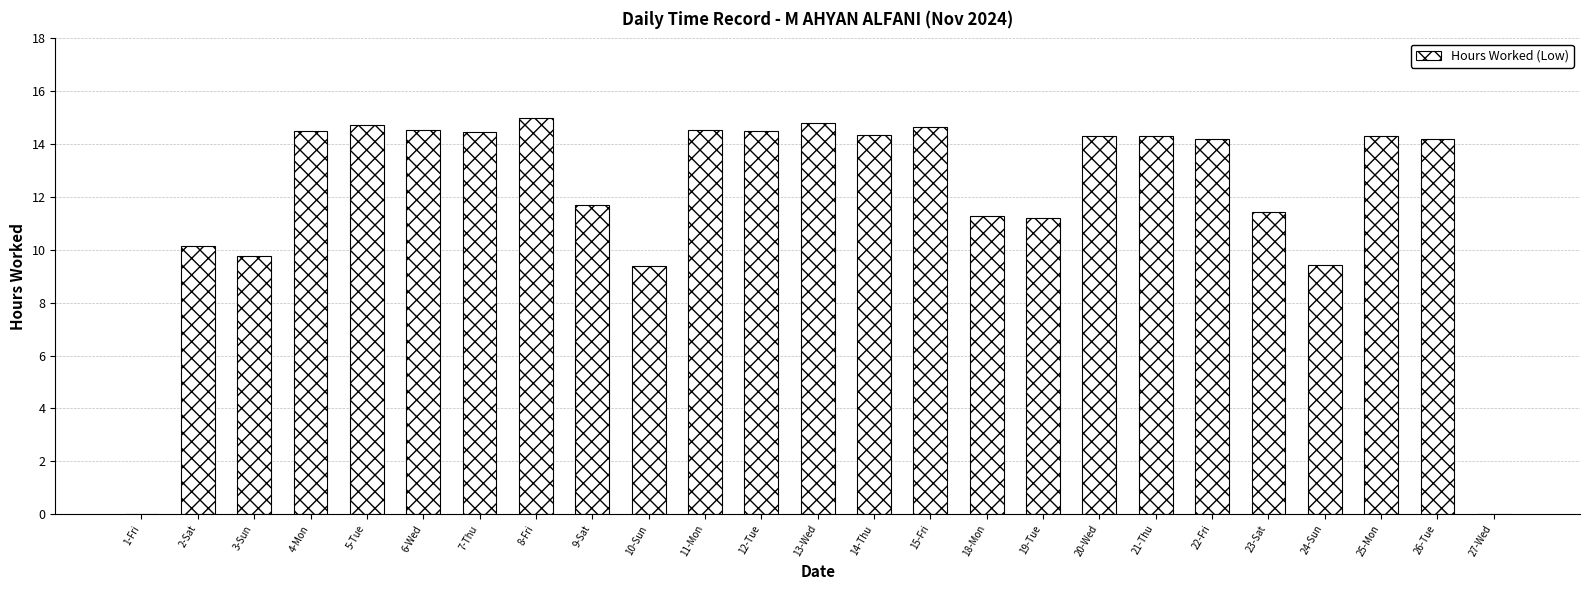

What is the maximum value shown in the chart?

15.0